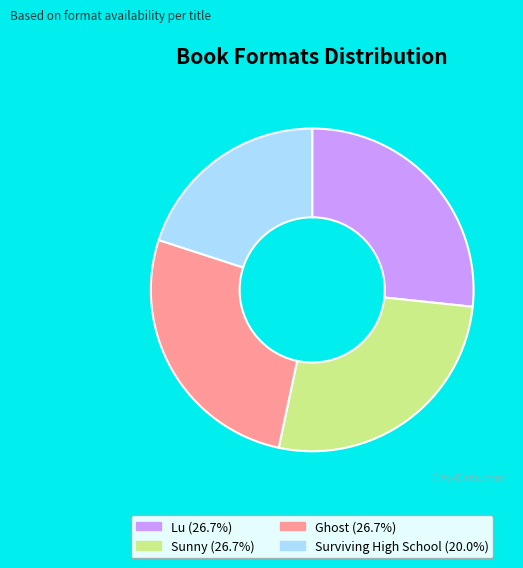

Is there any slice that represents more than half of the pie?

No